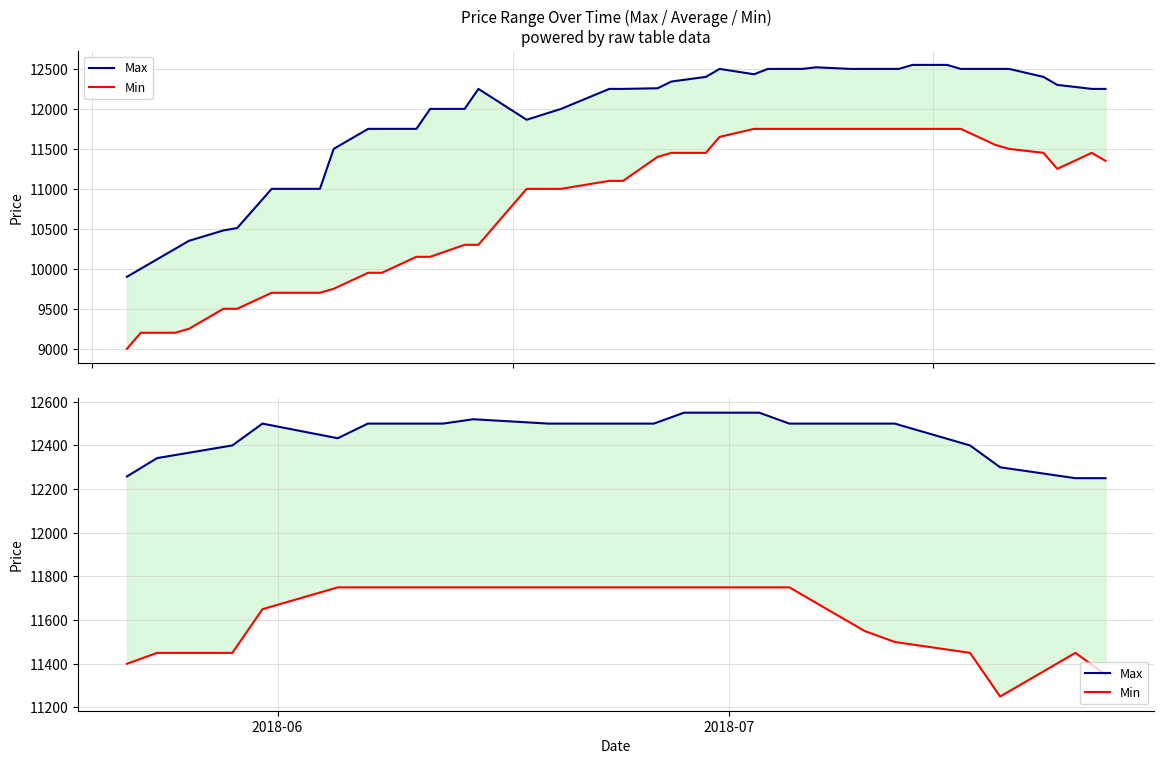

In Max, how many points are higher than both neighbors (excluding endpoints)?

2